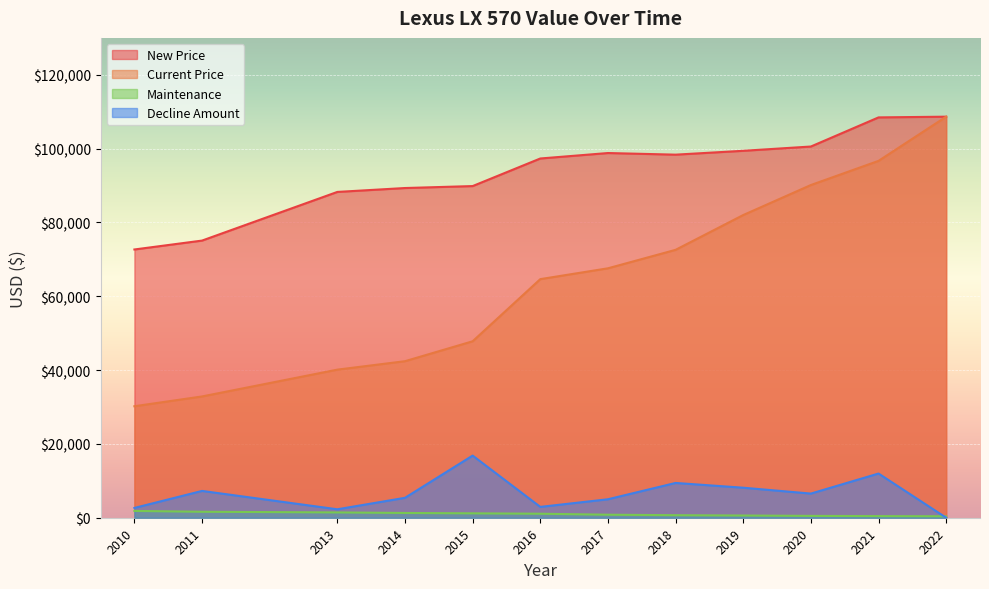

Read the Current Price value at 2013.

40122